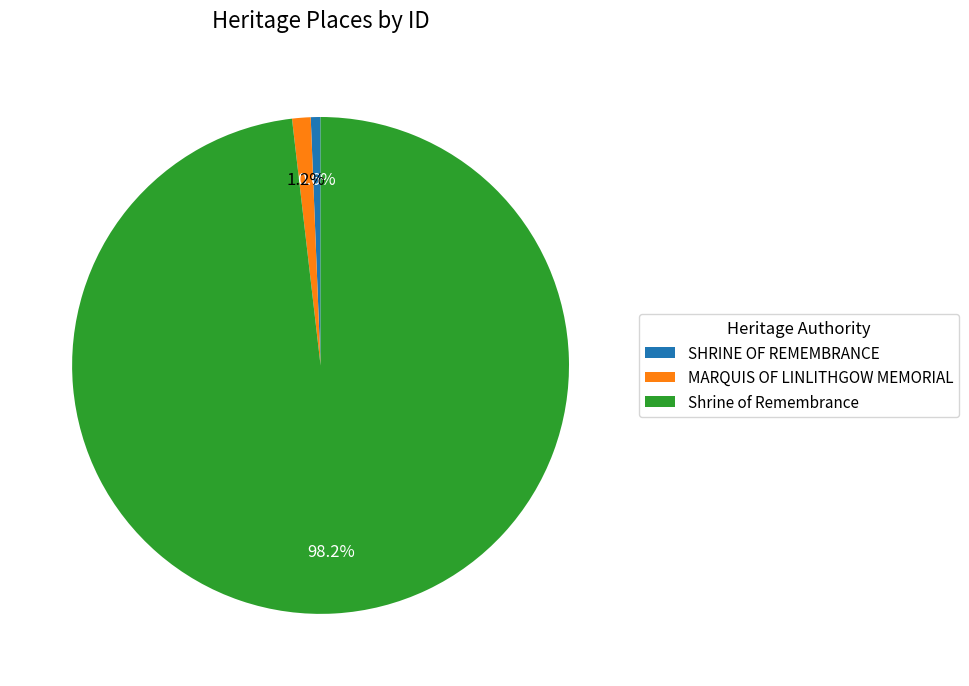

To the nearest percent, what is the difference between the Shrine of Remembrance and SHRINE OF REMEMBRANCE slice percentages?

98%